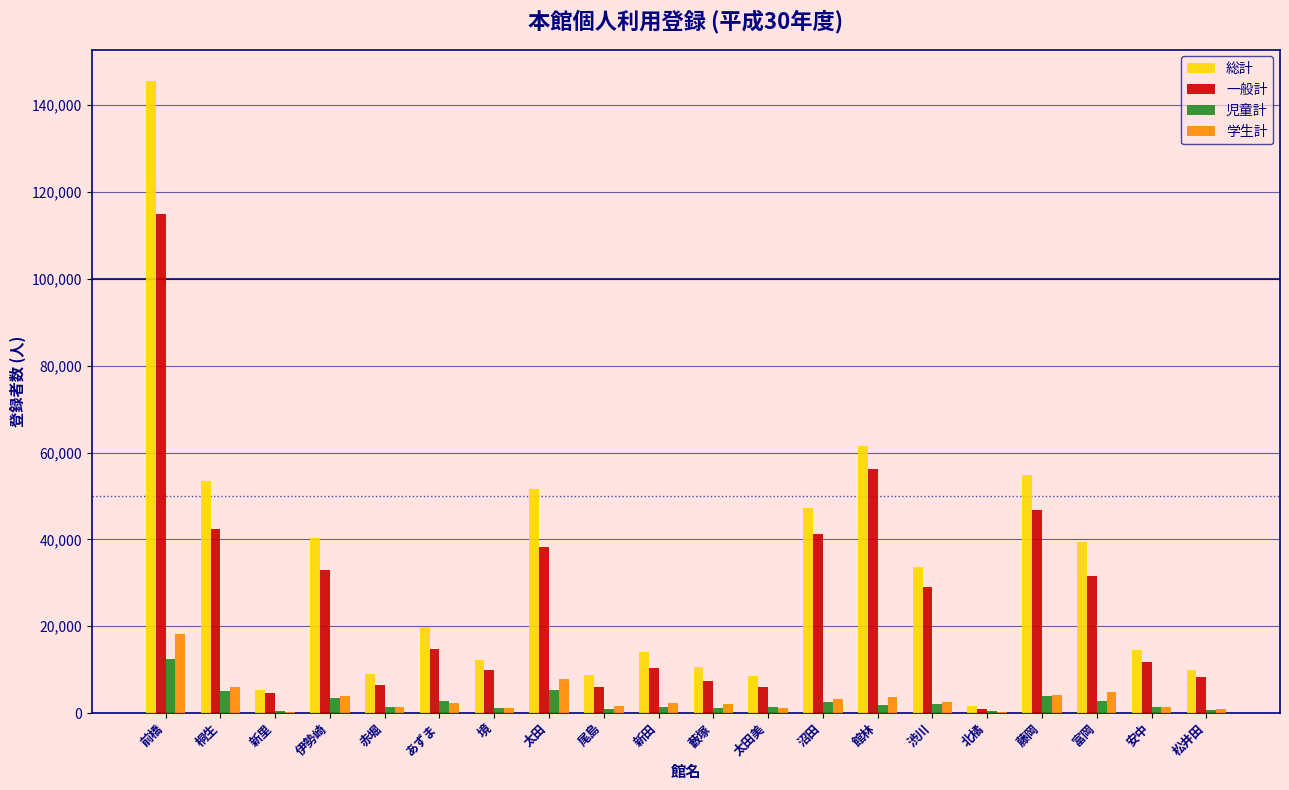

How many groups of bars are there?

20